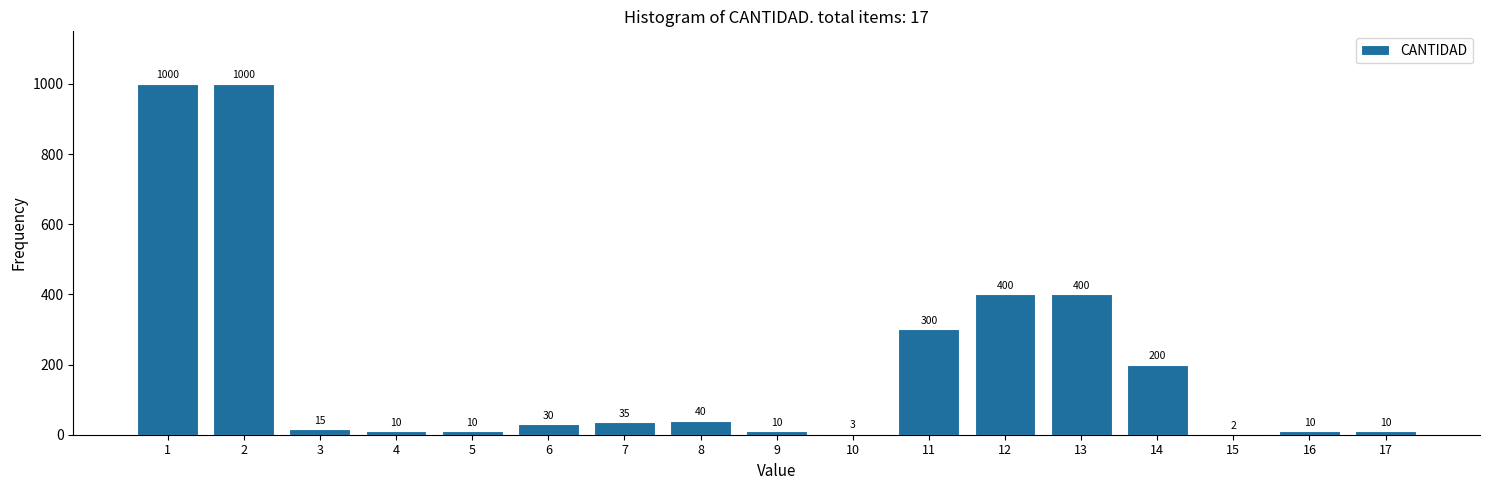

Reading right to left, extract all data points from this chart.

17=10	16=10	15=2	14=200	13=400	12=400	11=300	10=3	9=10	8=40	7=35	6=30	5=10	4=10	3=15	2=1000	1=1000